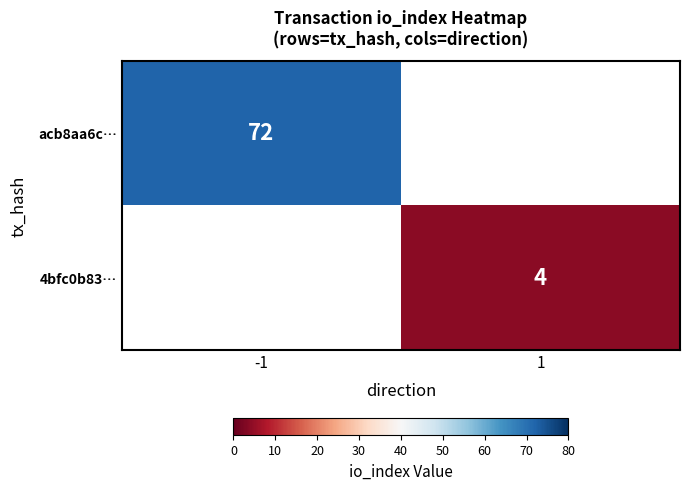

True or false: 4bfc0b83… has a value of 4 at 1.

True